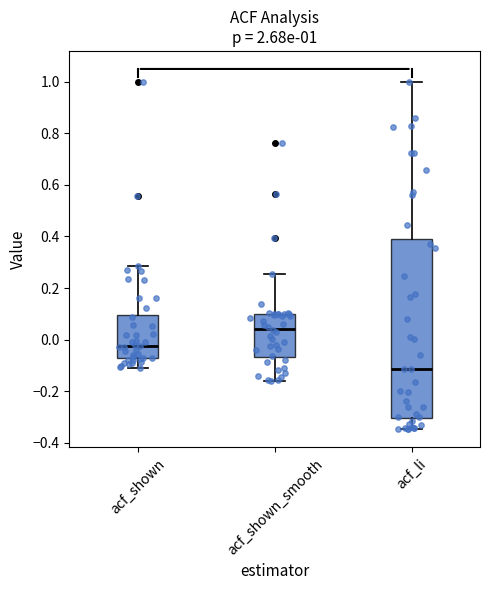

Comparing the boxes themselves (not the whiskers), which one is the tallest?

acf_li